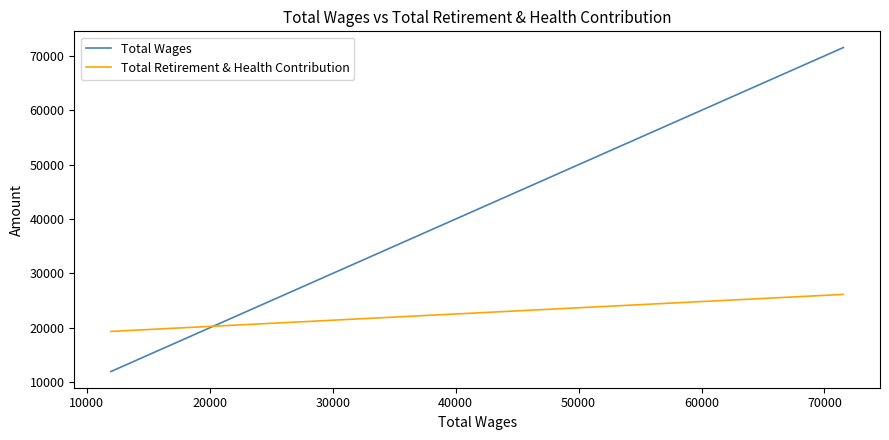

Which series has the largest range (max minus min)?

Total Wages